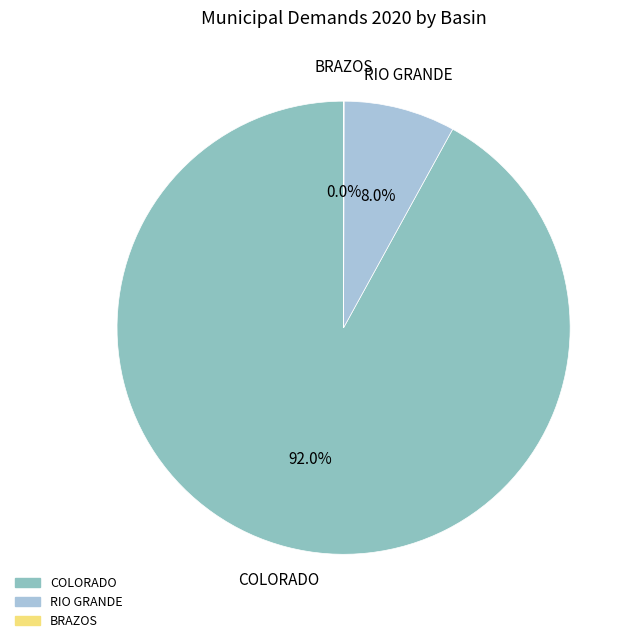

How much of the chart is everything except RIO GRANDE?

92.0%